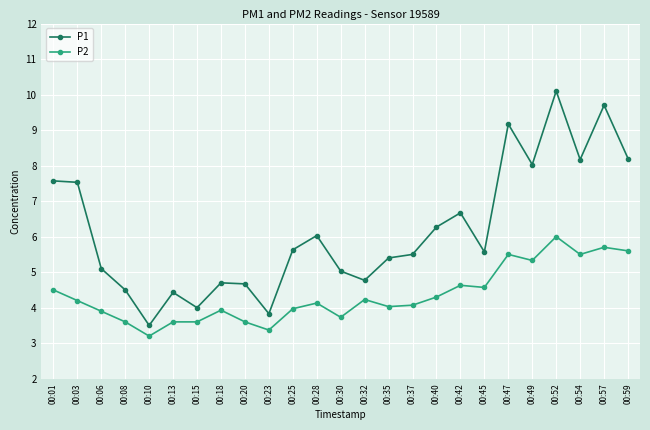

Is the value of P1 at 00:20 greater than the value of P2 at 00:40?

Yes